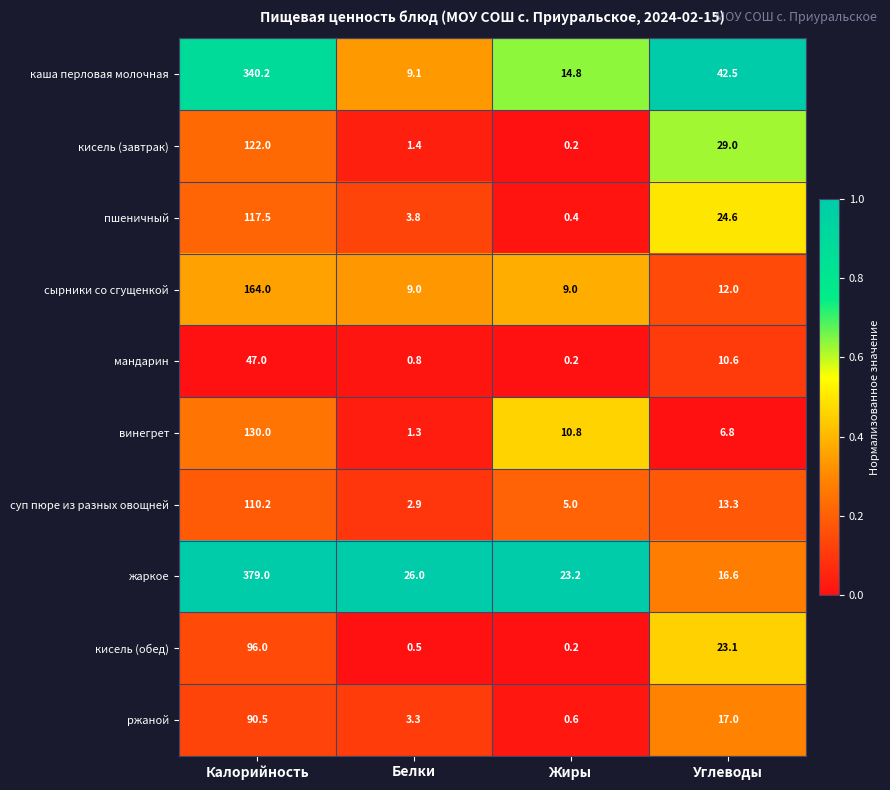

Which category has the lowest value in the суп пюре из разных овощней series?

Белки